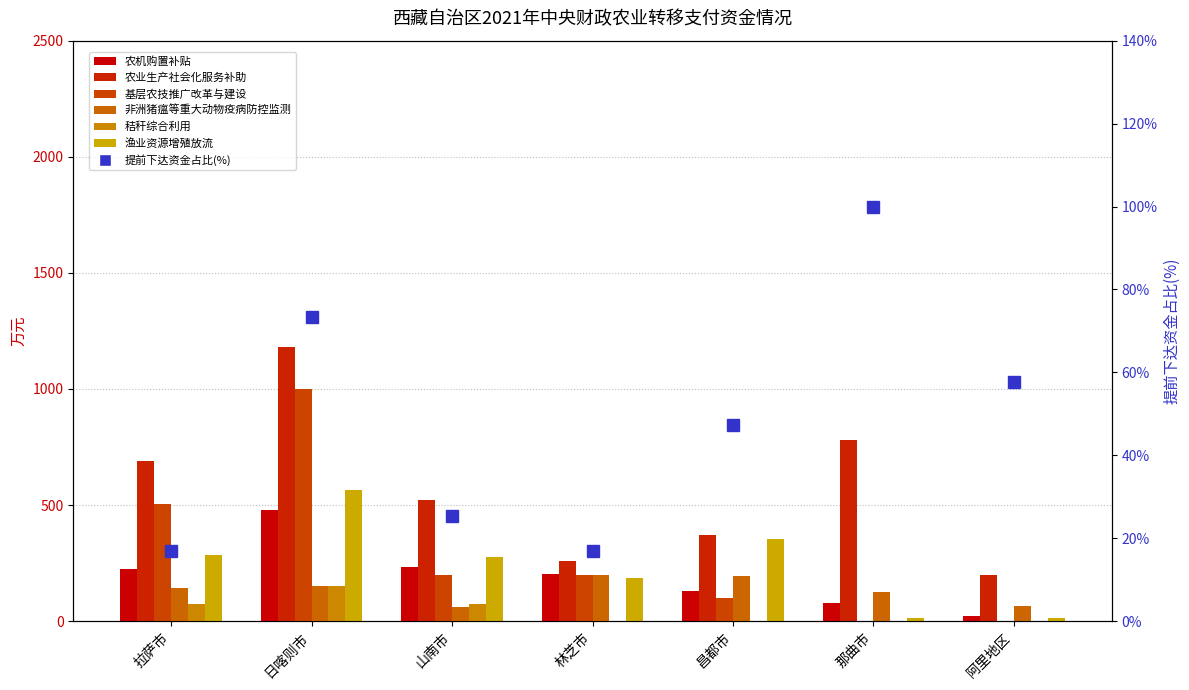

Which series has the widest spread of values?

基层农技推广改革与建设